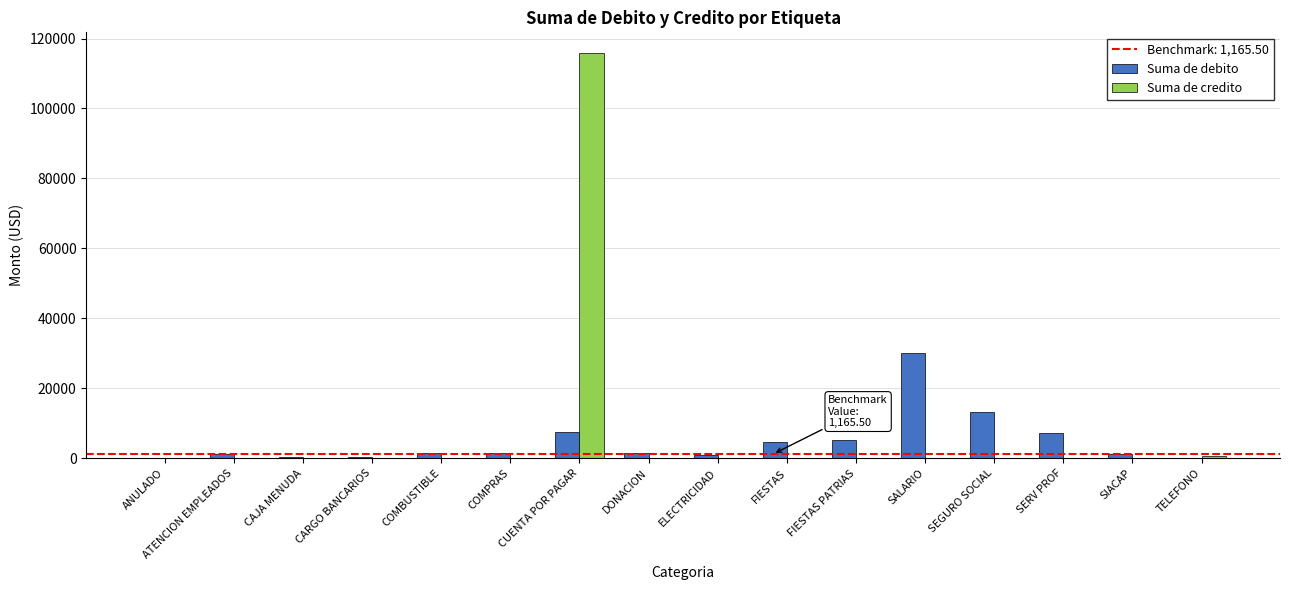

Is the value of Suma de debito at SERV PROF greater than the value of Suma de credito at CUENTA POR PAGAR?

No